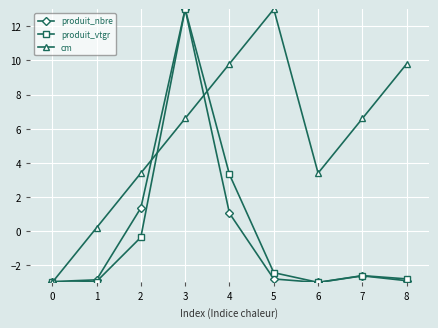

Is the value of produit_nbre at 2 greater than the value of cm at 1?

Yes